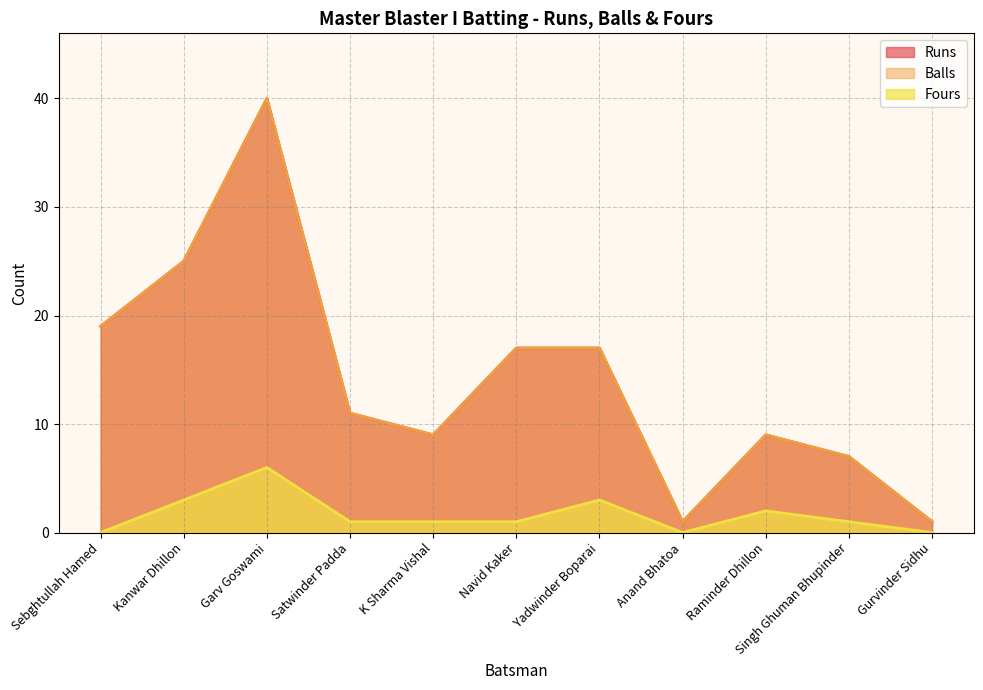

What are all the series names shown in the legend?

Runs, Balls, Fours